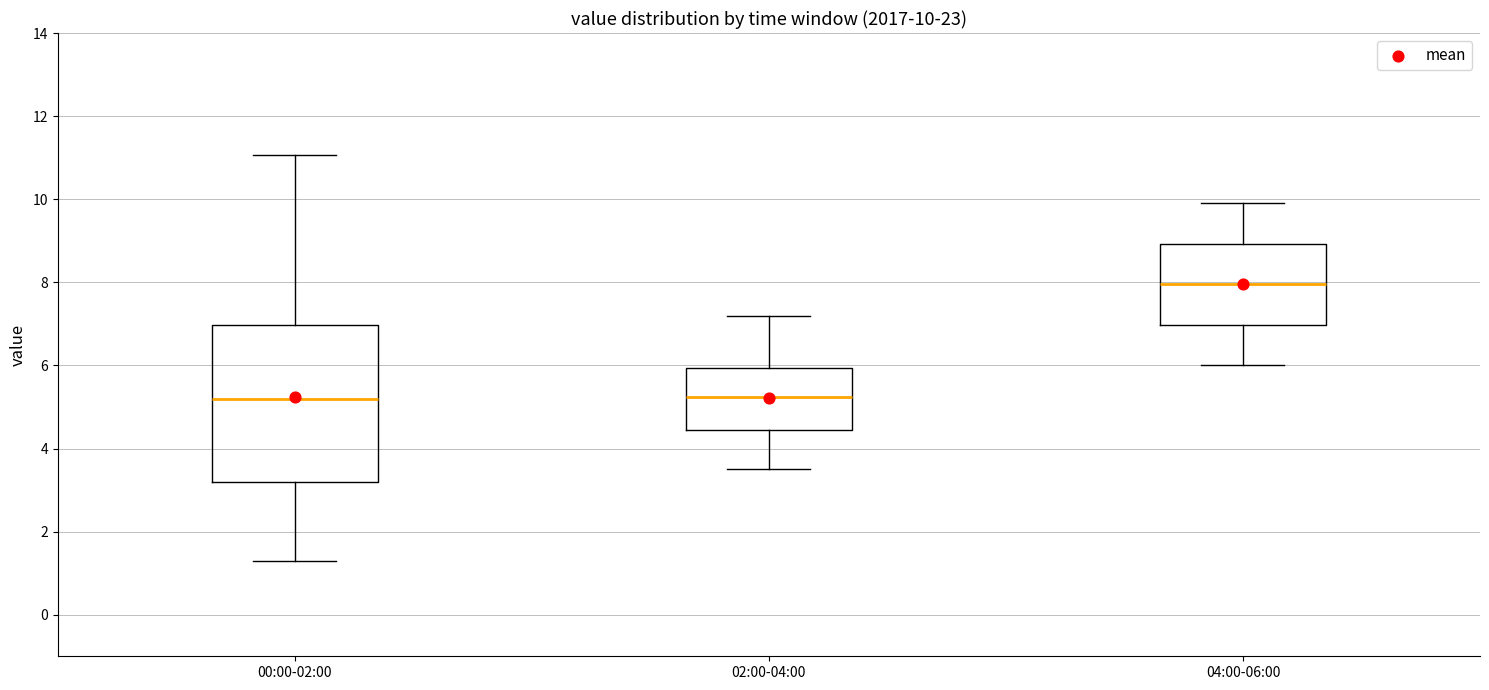

Comparing the boxes themselves (not the whiskers), which one is the tallest?

00:00-02:00